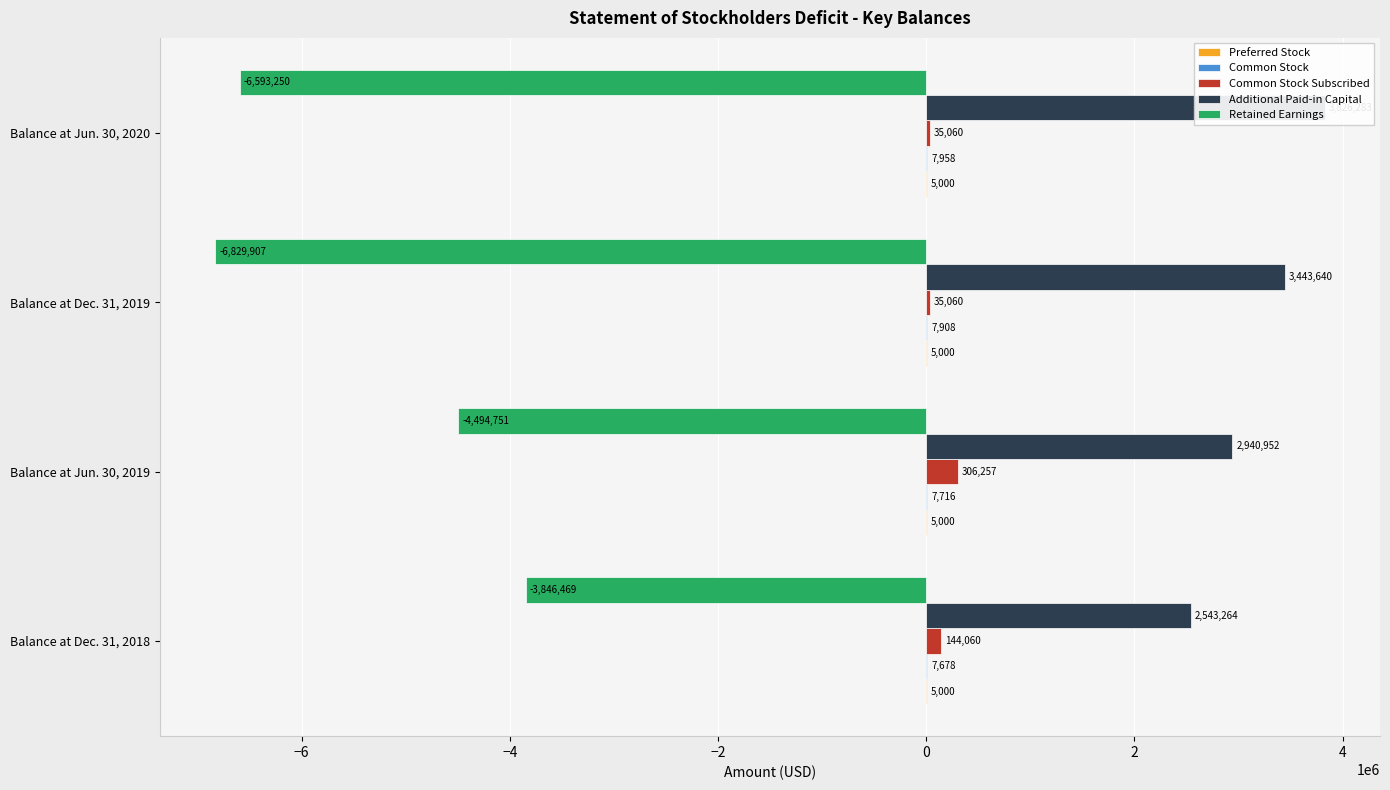

What is the sum of all Common Stock Subscribed values?

520437.0